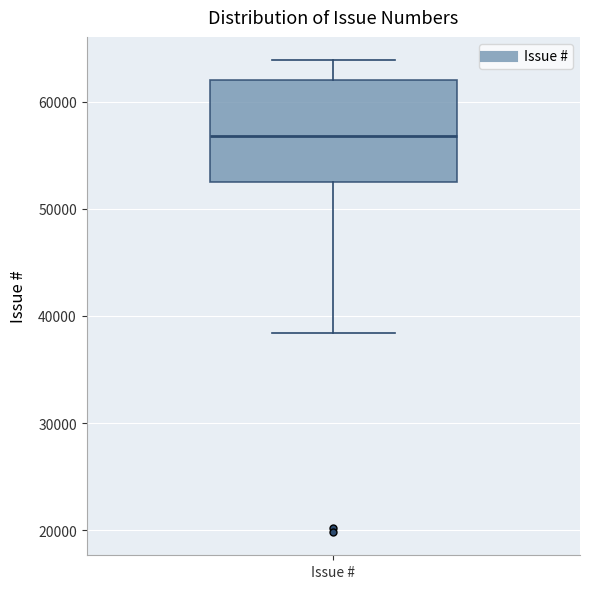

Transcribe this box plot: give where the median line is, the range the box spans, and where the two whiskers end, as read against the y-axis. The values are not printed on the chart, so give them approximately, as read against the axis.

median 57000, box 52000 to 62000, whiskers 38000 to 64000